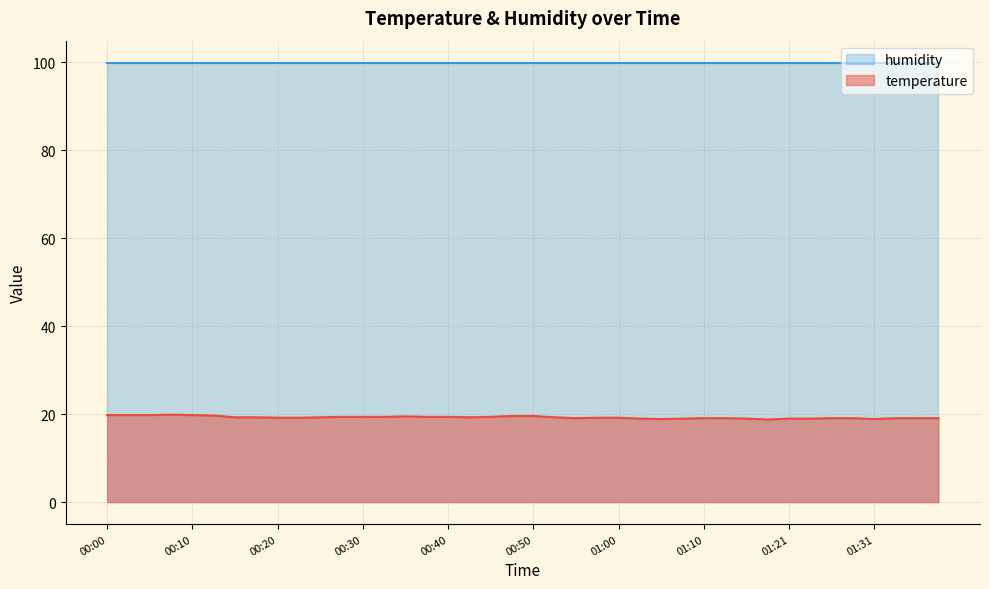

Rank the categories by value from highest to lowest.

00:07, 00:00, 00:02, 00:05, 00:10, 00:12, 00:48, 00:50, 00:35, 00:28, 00:30, 00:33, 00:38, 00:40, 00:45, 00:15, 00:18, 00:25, 00:43, 00:53, 00:20, 00:23, 00:58, 01:00, 00:55, 01:10, 01:13, 01:26, 01:28, 01:33, 01:36, 01:38, 01:03, 01:08, 01:15, 01:21, 01:23, 01:05, 01:31, 01:18